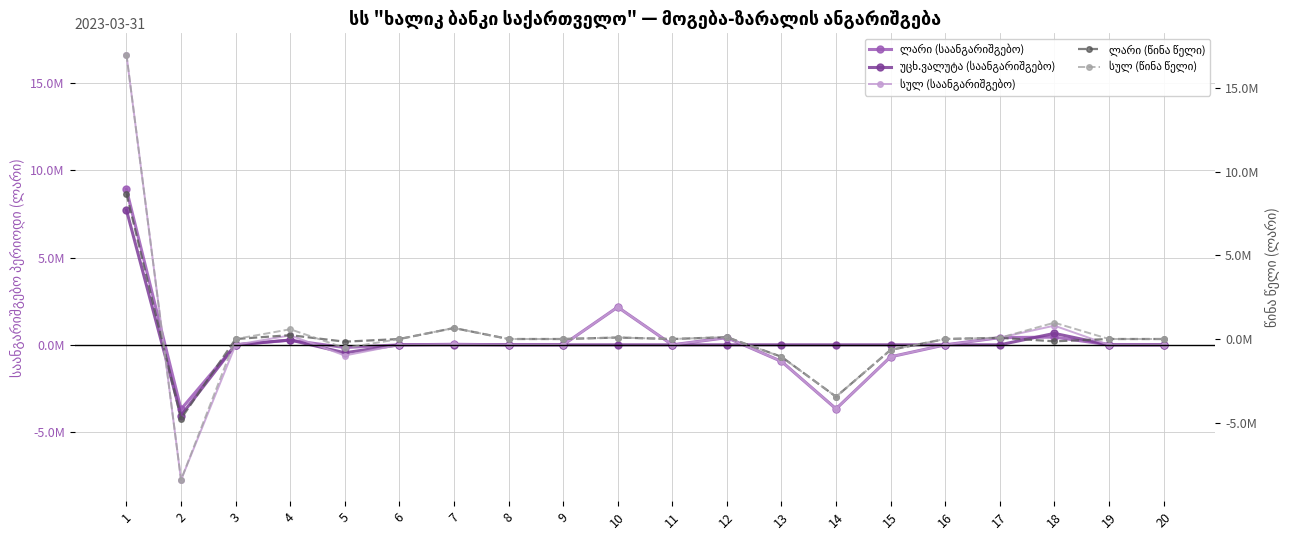

Between 8 and 19, which series saw the biggest shift?

ლარი (საანგარიშგებო)